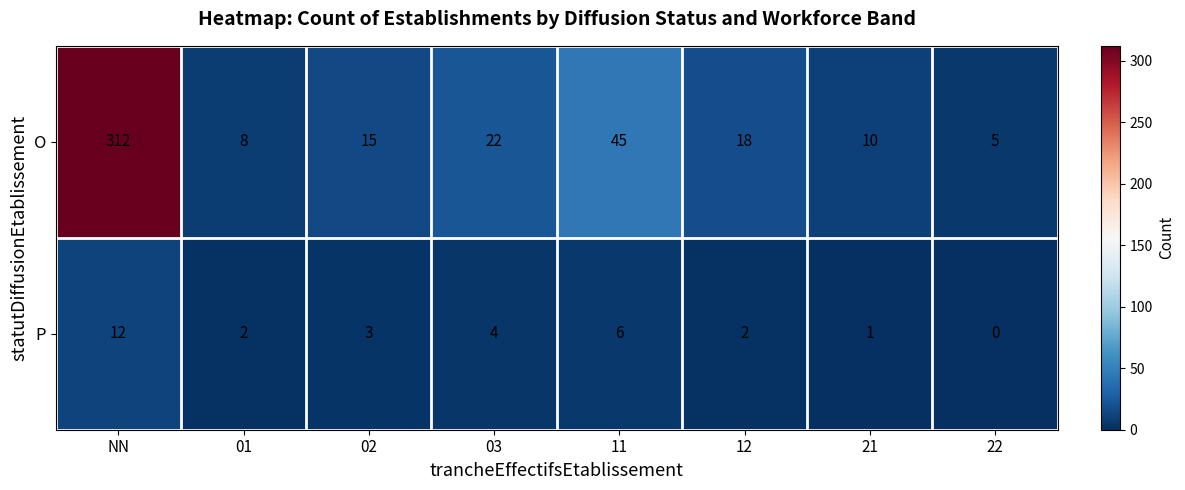

Which label corresponds to the smallest value in the chart?

22